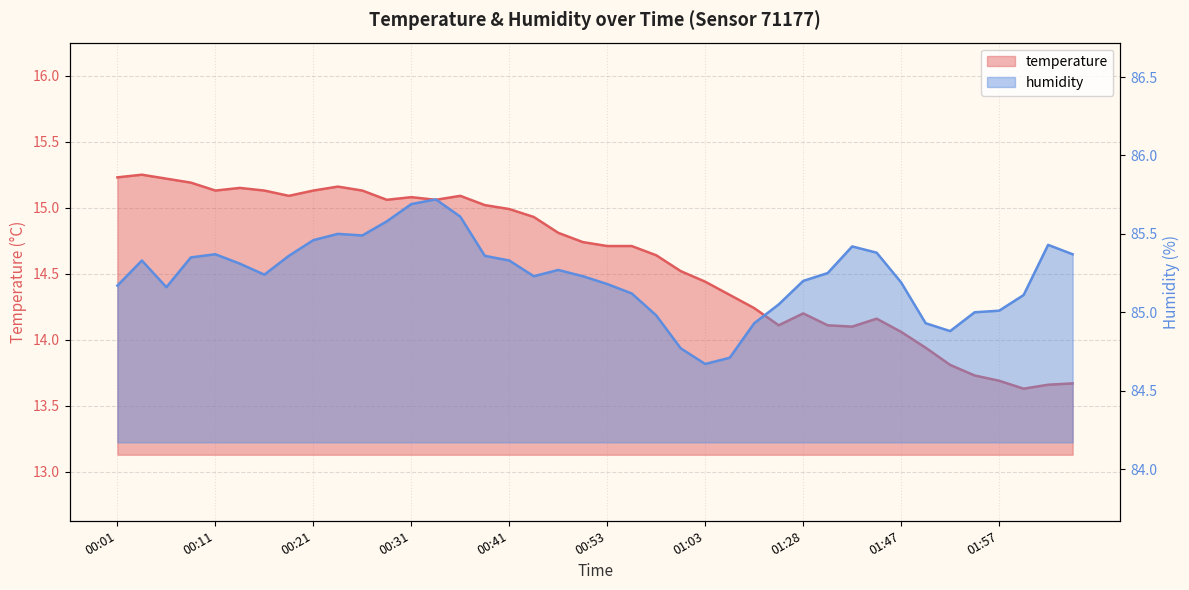

At which category is the sum across all series the highest?

00:33